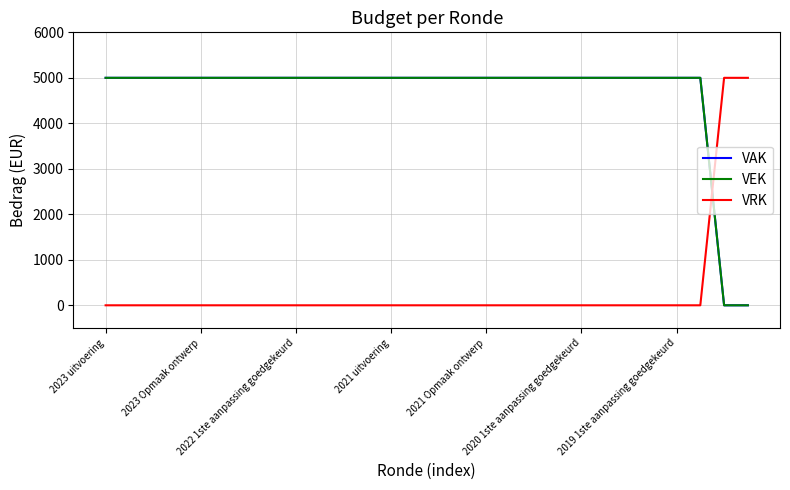

Is this an area chart (filled region under the line)?

No